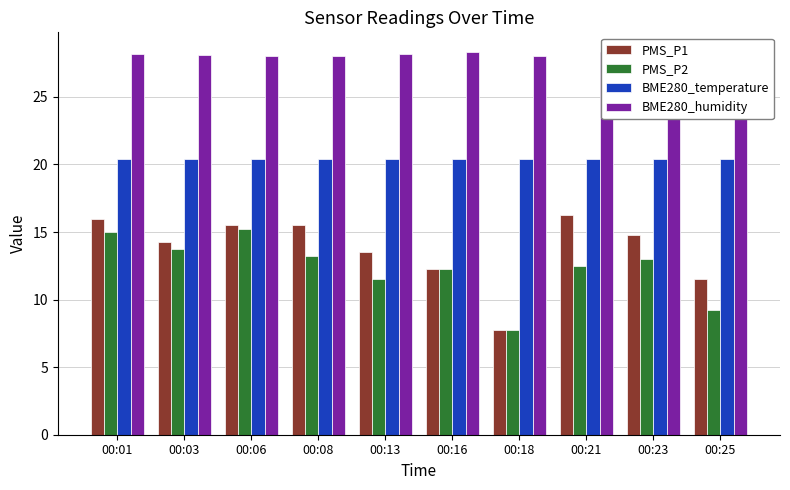

Reading left to right, what are all the values shown in this chart?

PMS_P1: 16.0	14.2	15.5	15.5	13.5	12.2	7.8	16.2	14.8	11.5
PMS_P2: 15.0	13.8	15.2	13.2	11.5	12.2	7.8	12.5	13.0	9.2
BME280_temperature: 20.4	20.4	20.4	20.4	20.4	20.4	20.4	20.4	20.4	20.4
BME280_humidity: 28.2	28.1	28.1	28.0	28.2	28.3	28.0	28.3	28.0	28.4